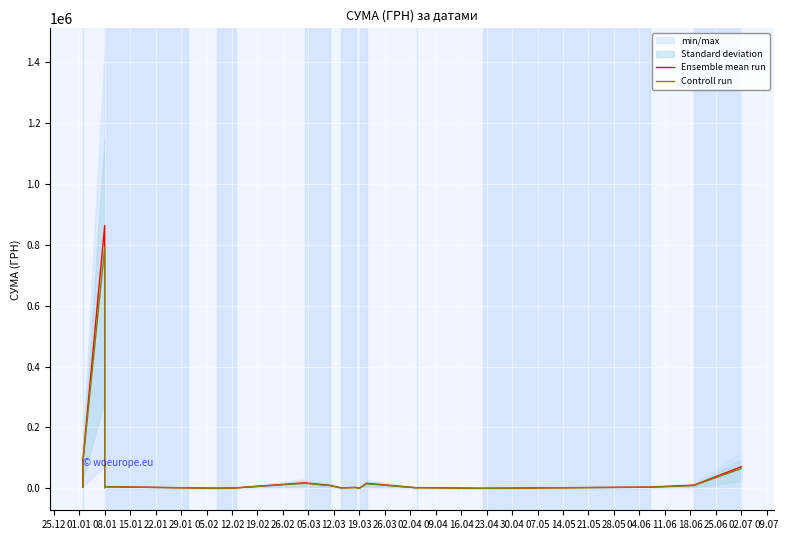

At how many categories does at least one series exceed 722449?

1